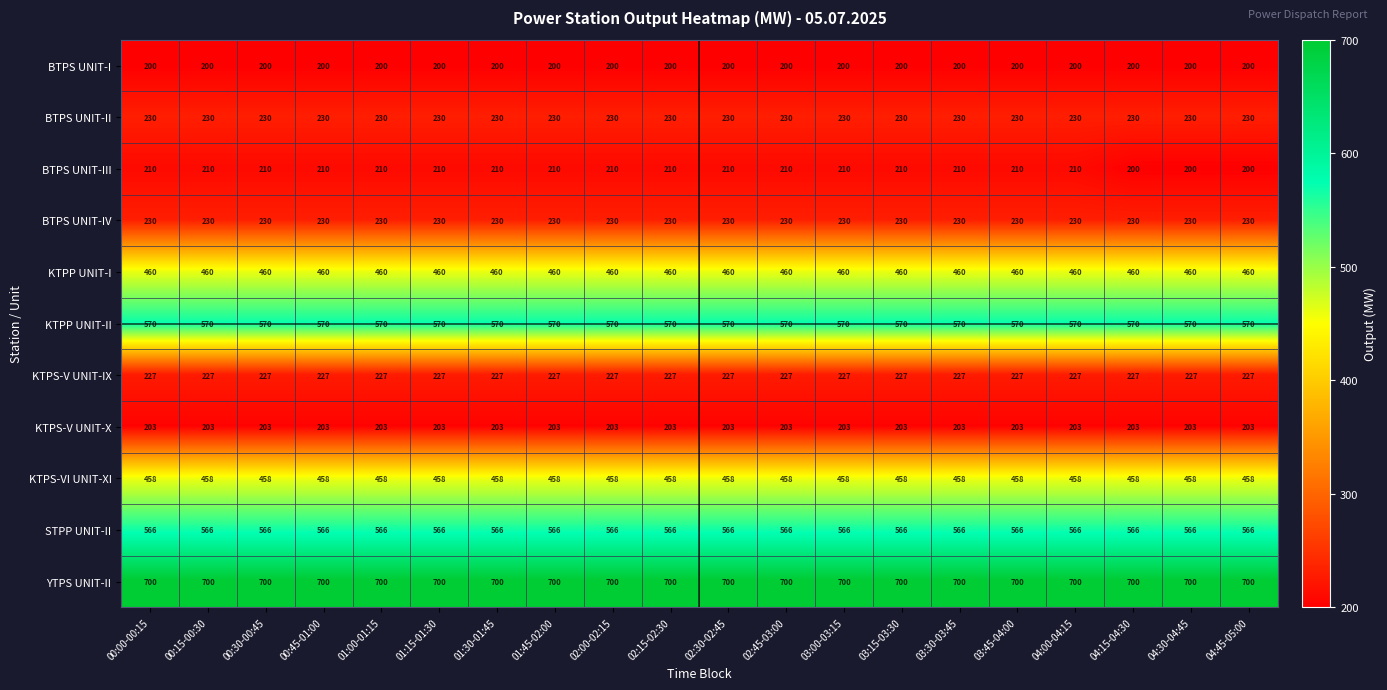

What is the sum of the KTPS-VI UNIT-XI values at 03:45-04:00 and 04:45-05:00?

916